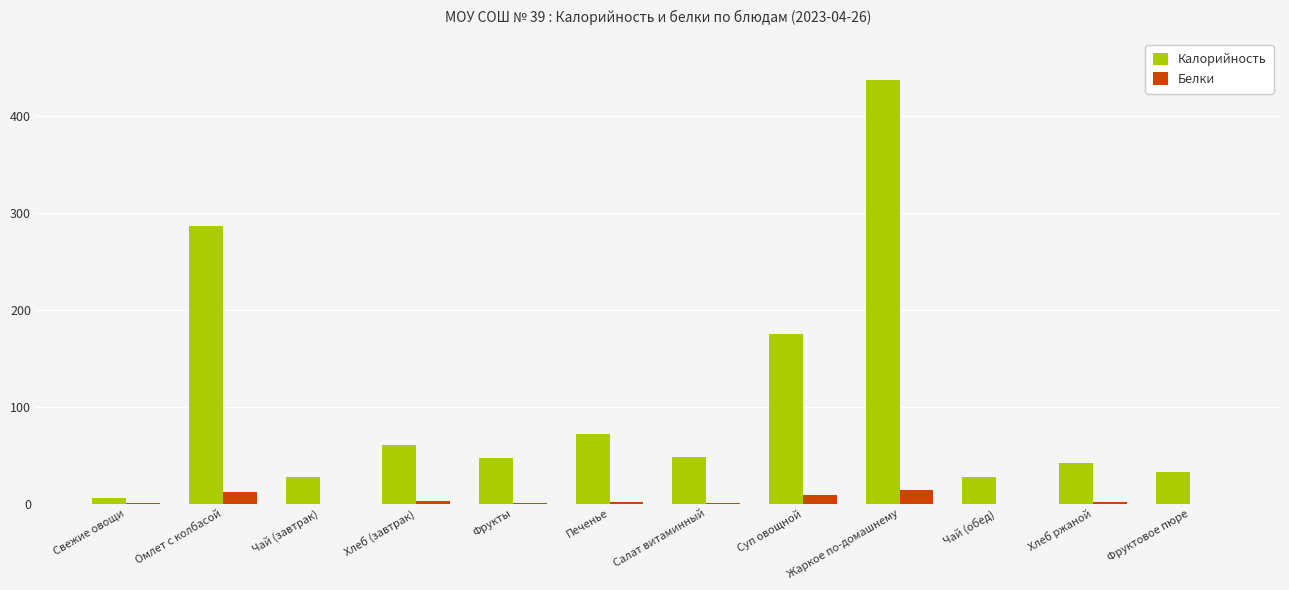

What is the sum of all Белки values?

42.1